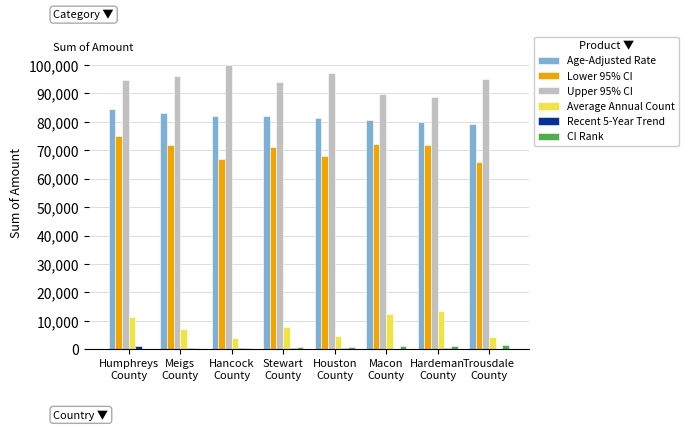

At which category is the sum across all series the highest?

Humphreys
County